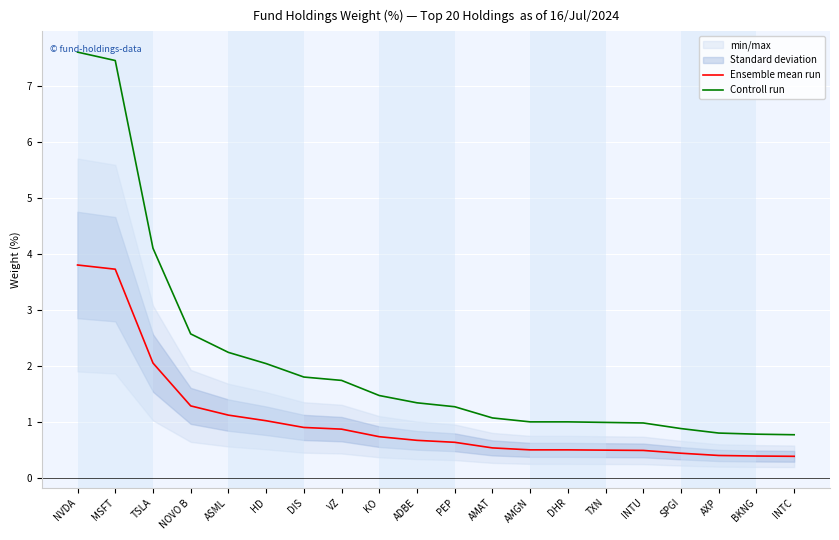

Is it true that Ensemble mean run equals 3.8 at NVDA?

True